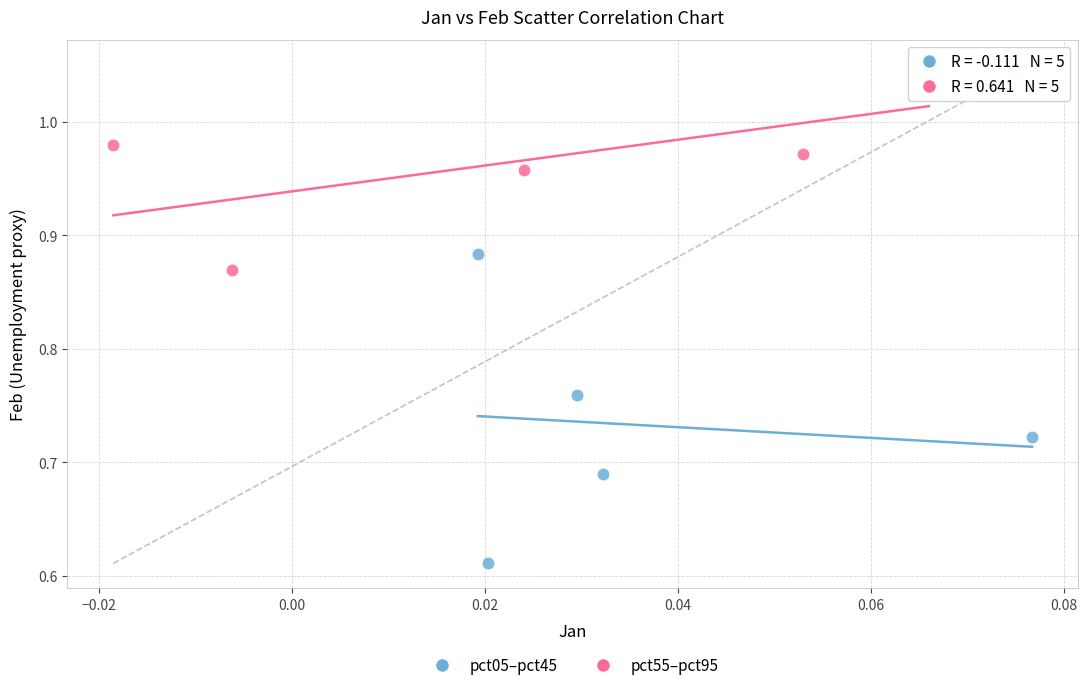

Which series has the widest spread of Y values?

pct05–pct45